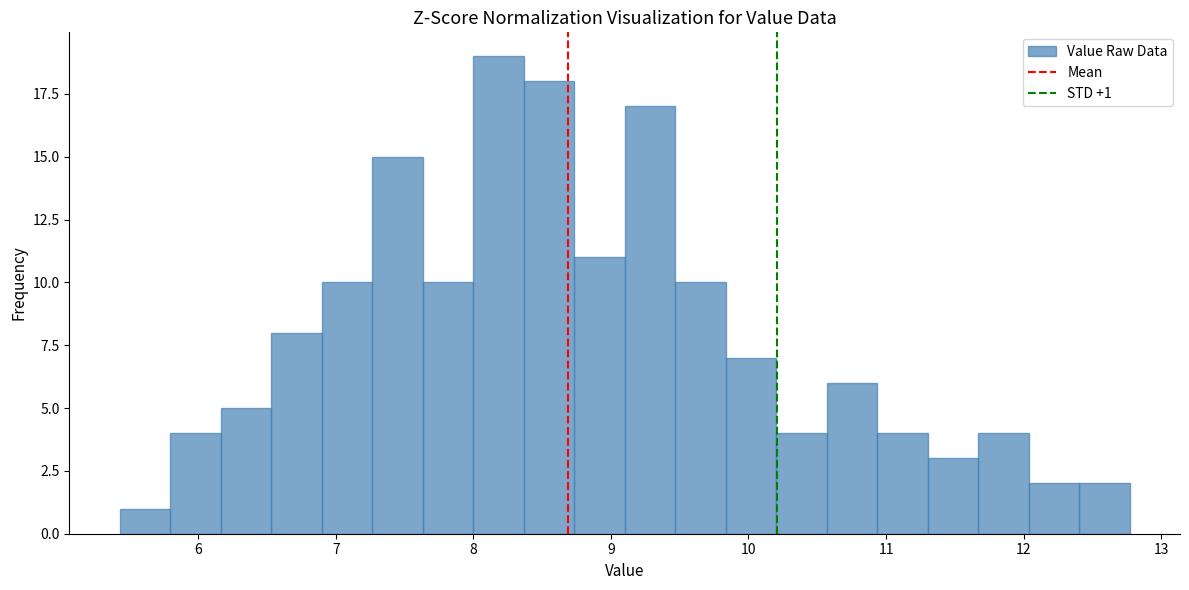

Read against the x-axis, roughly where is the centre of the tallest bar?

8.2